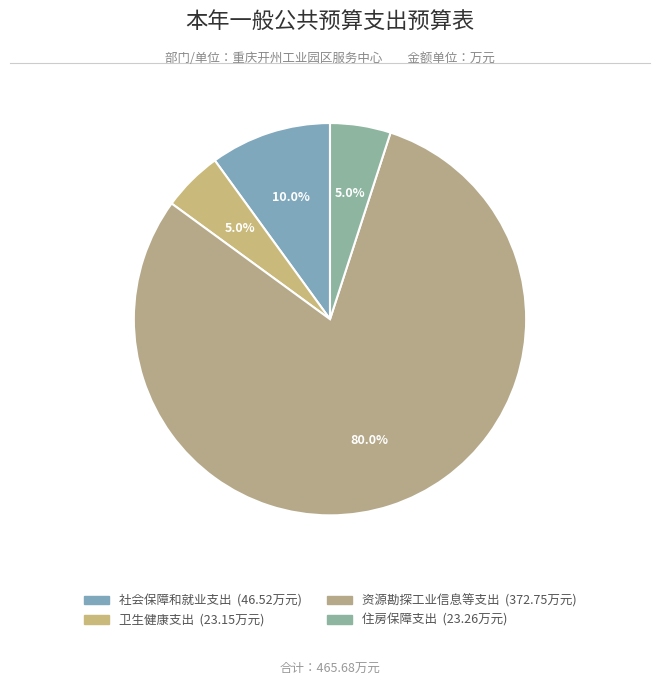

What is the total percentage of 卫生健康支出 and 资源勘探工业信息等支出?

85.0%